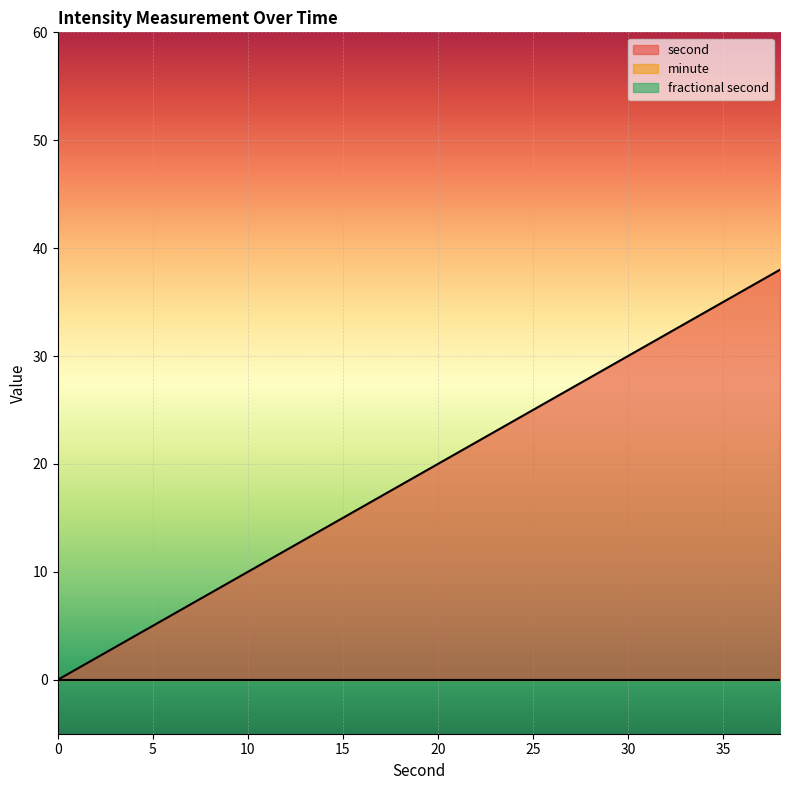

At which category does the chart reach its peak across all series?

38